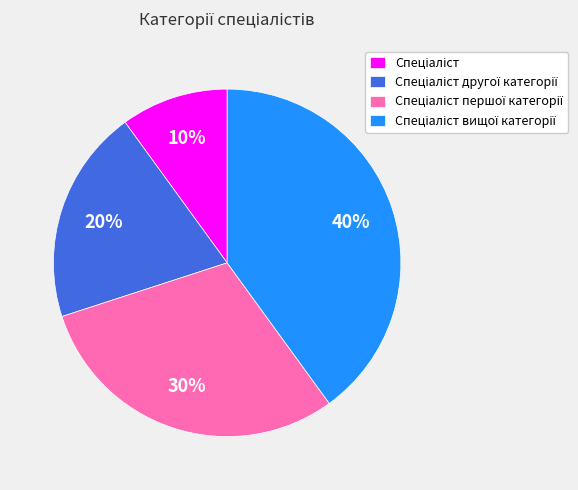

To the nearest percent, what is the average slice percentage?

25%